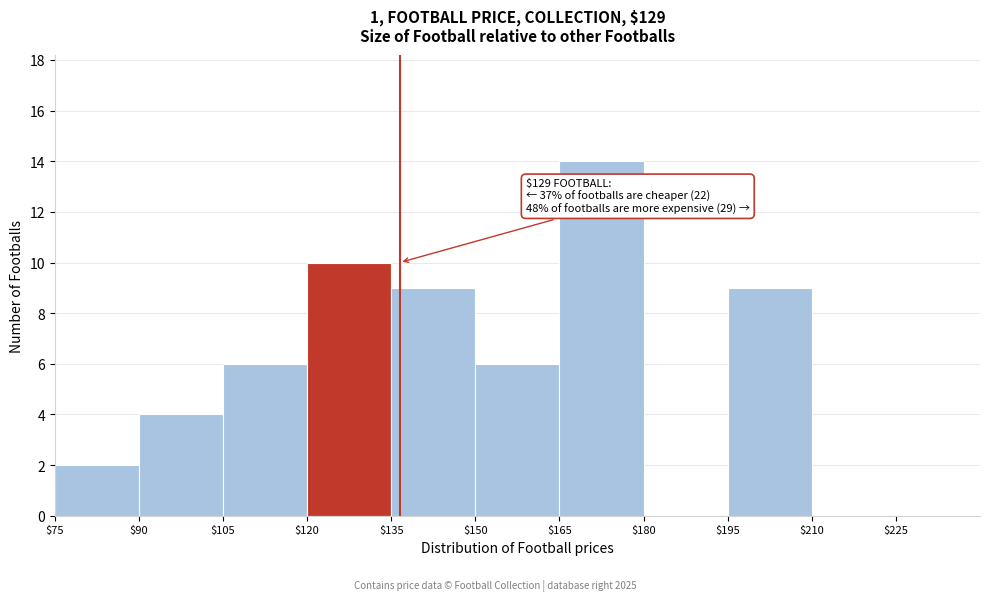

Over which range of the x-axis is the bar tallest?

$165 to $180